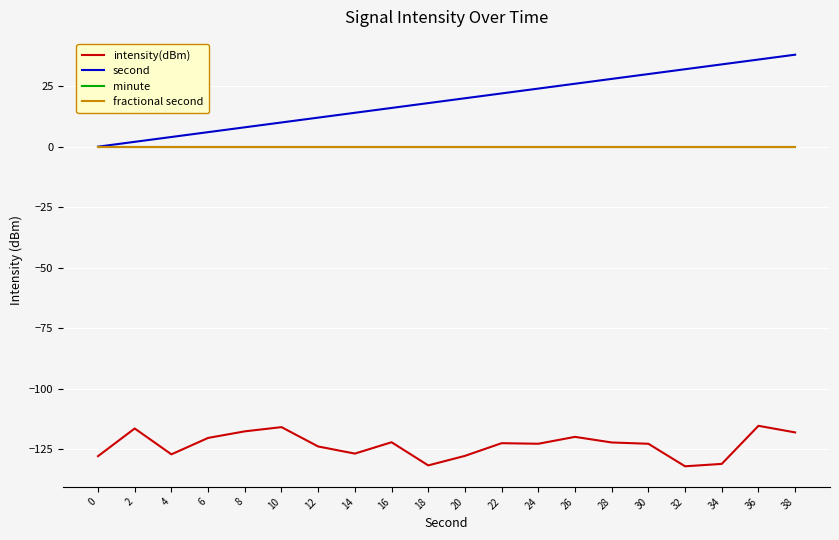

Does the chart have visible grid lines?

Yes